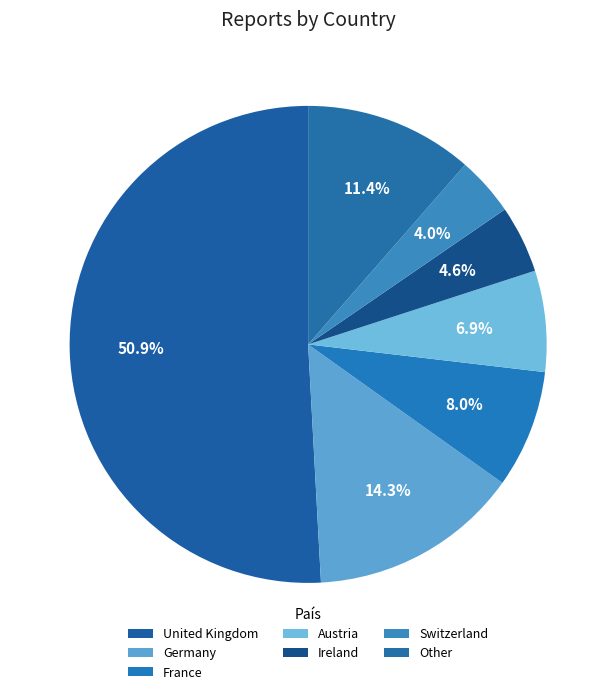

How many slices are in this pie chart?

7